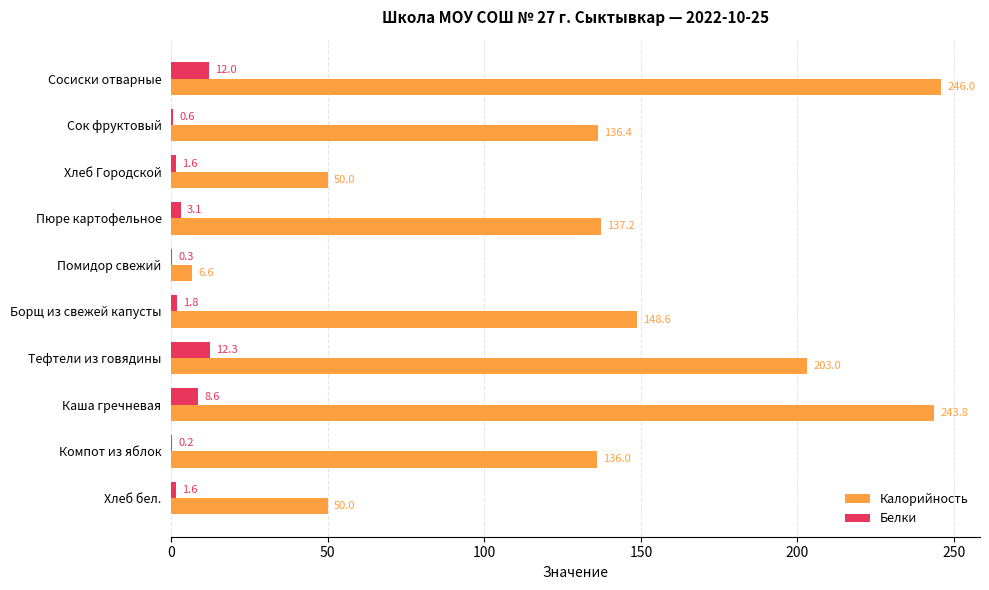

Between Борщ из свежей капусты and Хлеб бел., which series saw the biggest shift?

Калорийность